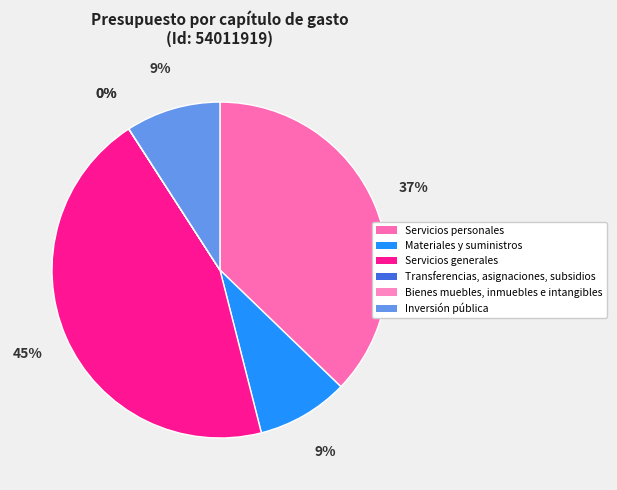

How many segments does this pie chart have?

6